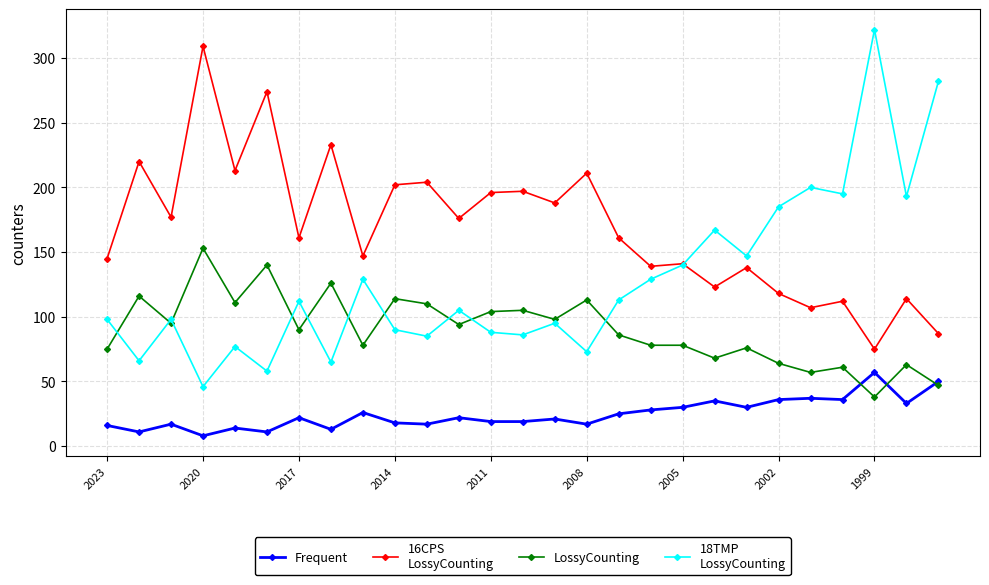

What is the maximum value shown in the chart?

322